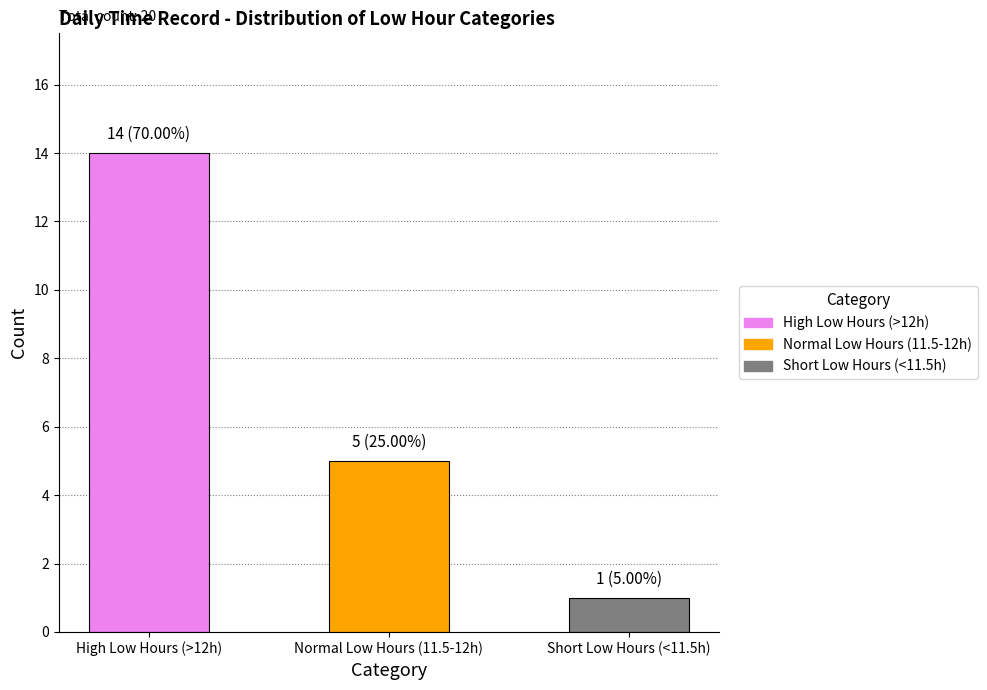

What is the maximum value shown in the chart?

14